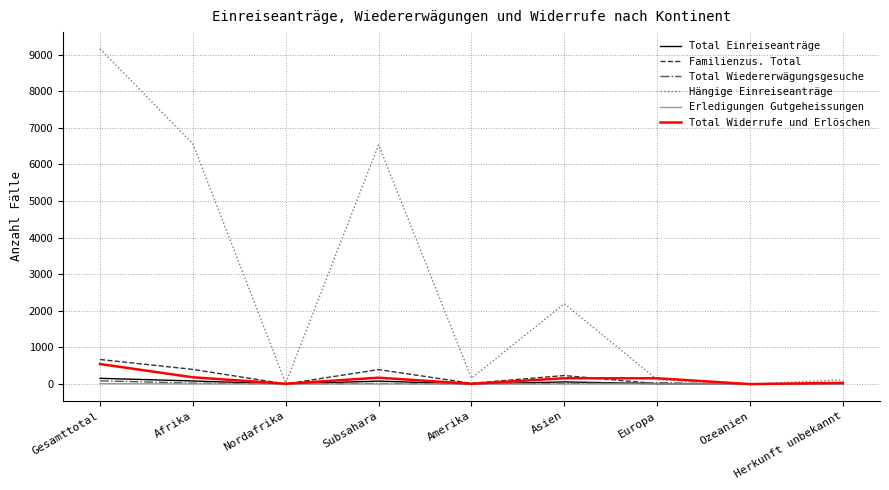

What are all the series names shown in the legend?

Total Einreiseanträge, Familienzus. Total, Total Wiedererwägungsgesuche, Hängige Einreiseanträge, Erledigungen Gutgeheissungen, Total Widerrufe und Erlöschen